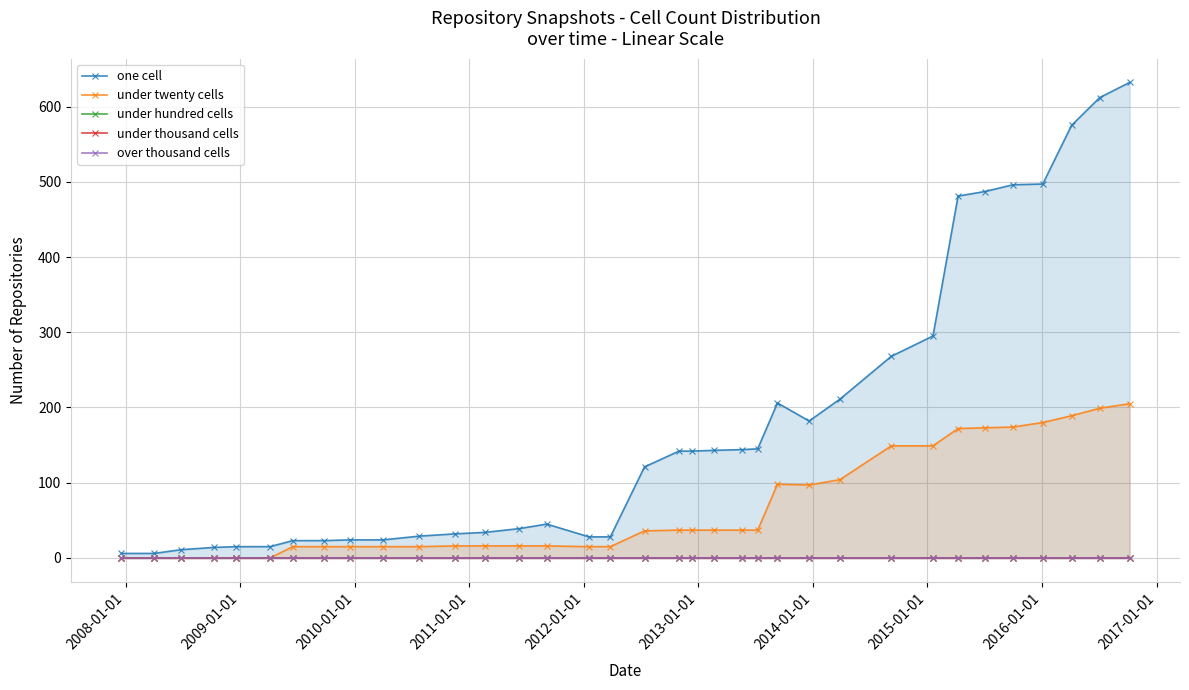

True or false: under twenty cells and over thousand cells cross at least once.

False